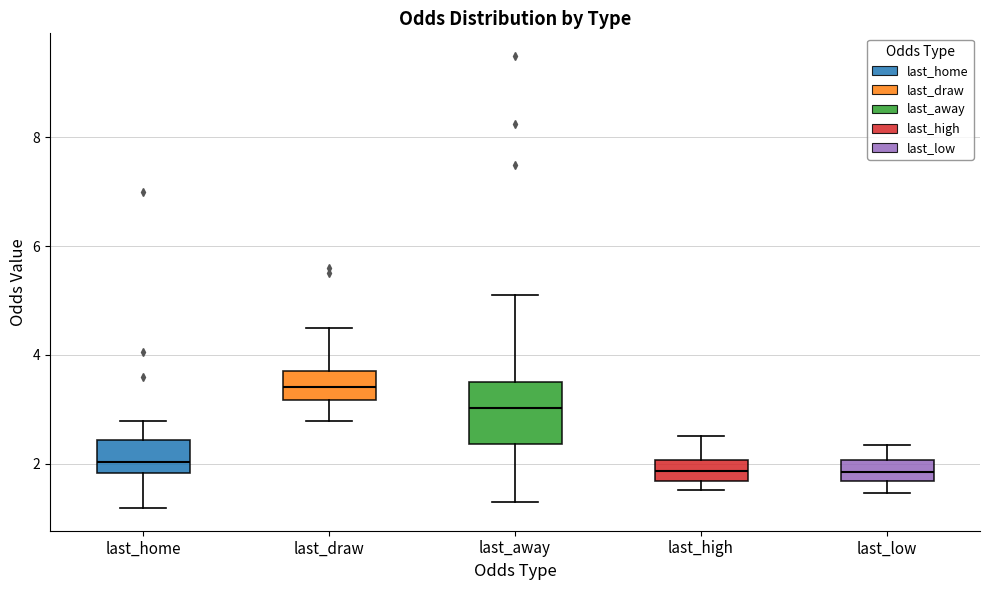

Where does the median line of the box for last_high sit on the y-axis? The values are not printed on the chart, so give them approximately, as read against the axis.

1.8